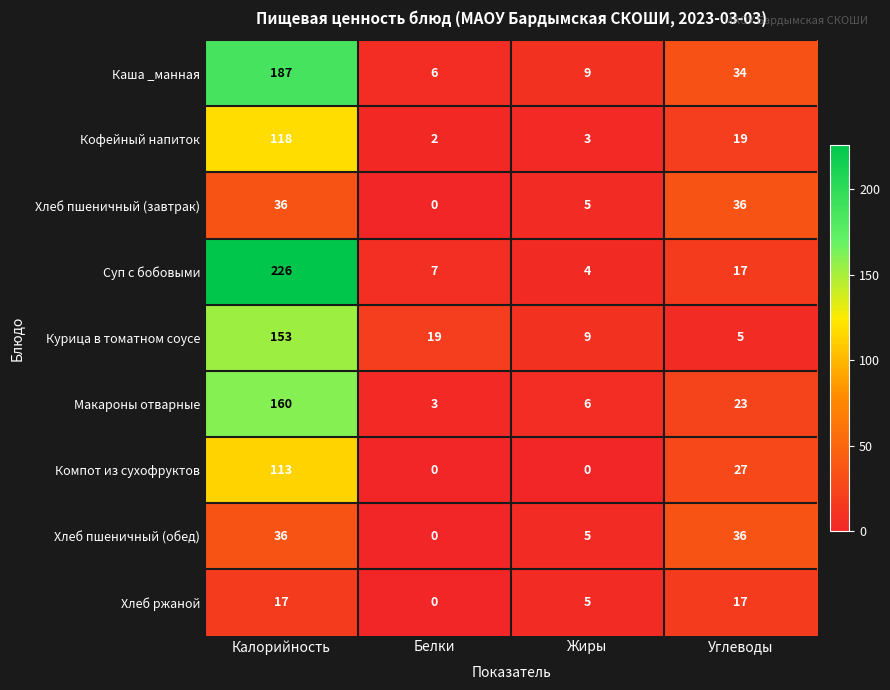

Rank the categories by Каша _манная value from highest to lowest.

Калорийность, Углеводы, Жиры, Белки